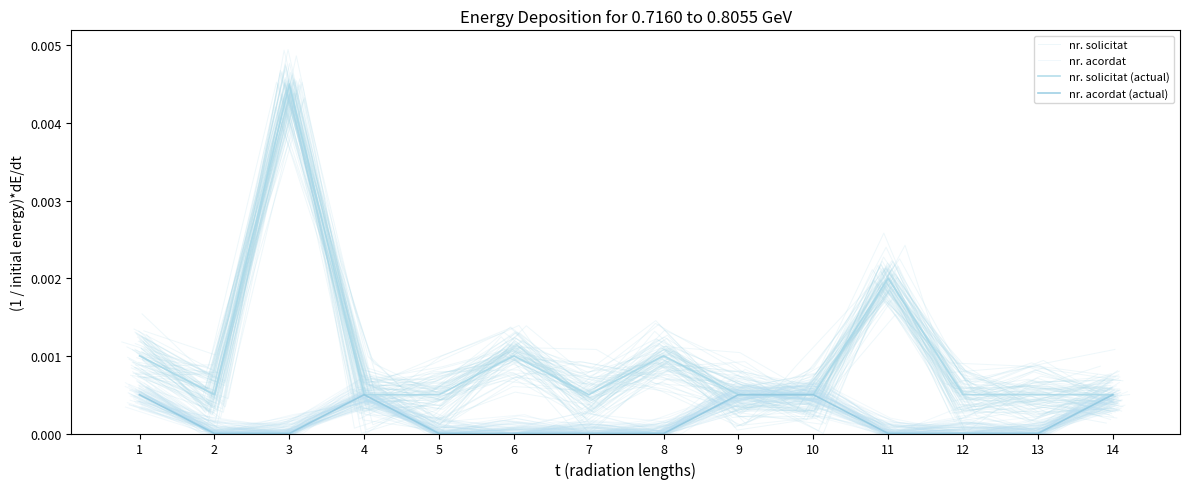

How many lines are shown in the chart?

4